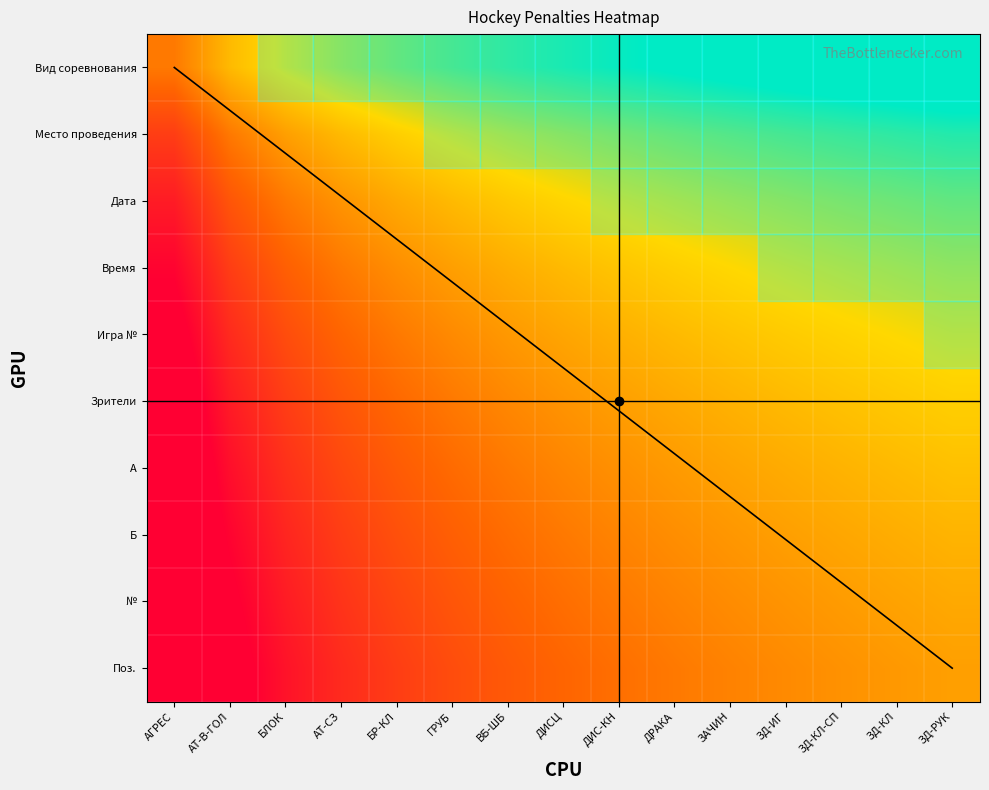

Count the number of categories in the chart.

15